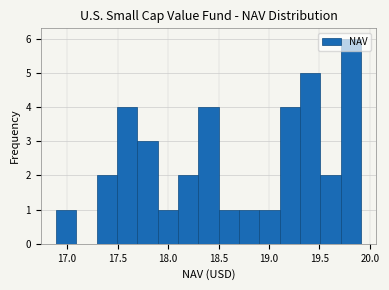

Reading left to right, list every bar in this chart as the range it spans on the x-axis followed by its height. Neither the bar edges nor the heights are printed on the chart, so give them approximately, as read against the axes.

16.9 to 17.1: 1
17.1 to 17.3: 0
17.3 to 17.5: 2
17.5 to 17.7: 4
17.7 to 17.9: 3
17.9 to 18.1: 1
18.1 to 18.3: 2
18.3 to 18.5: 4
18.5 to 18.7: 1
18.7 to 18.9: 1
18.9 to 19.1: 1
19.1 to 19.3: 4
19.3 to 19.5: 5
19.5 to 19.7: 2
19.7 to 19.9: 6